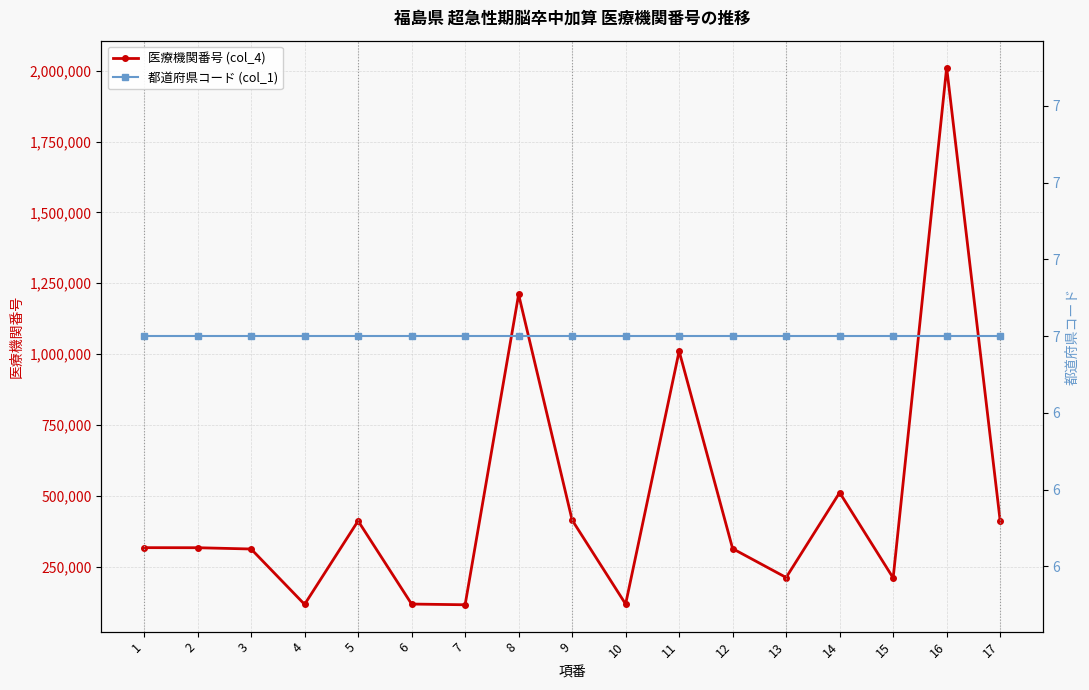

True or false: 医療機関番号 (col_4) and 都道府県コード (col_1) intersect in this chart.

False